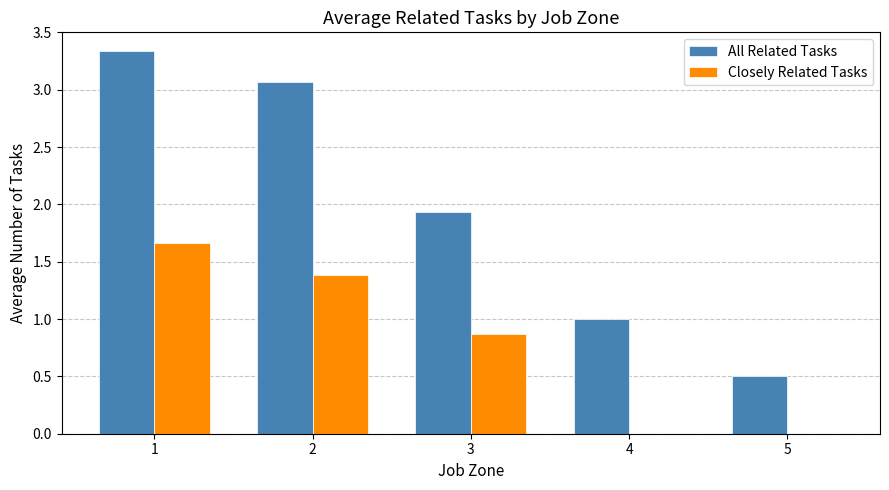

What is the difference between the Closely Related Tasks values at 1 and 4?

1.7